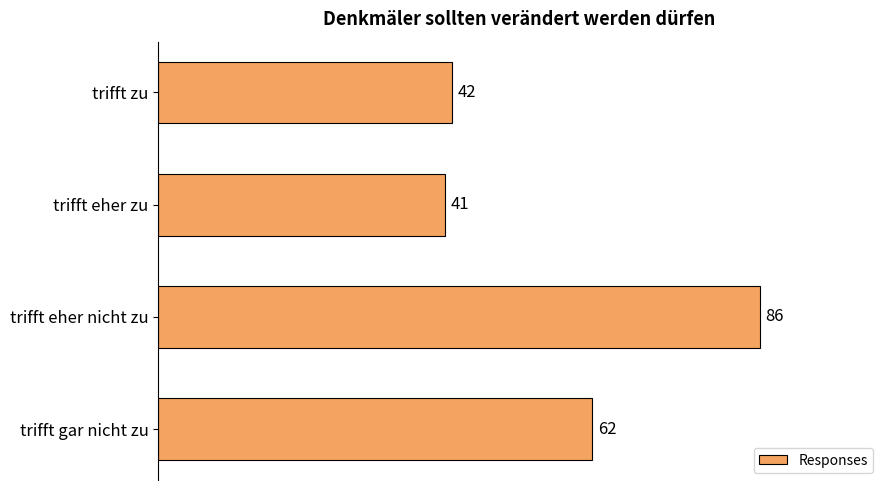

What is the maximum value shown in the chart?

86